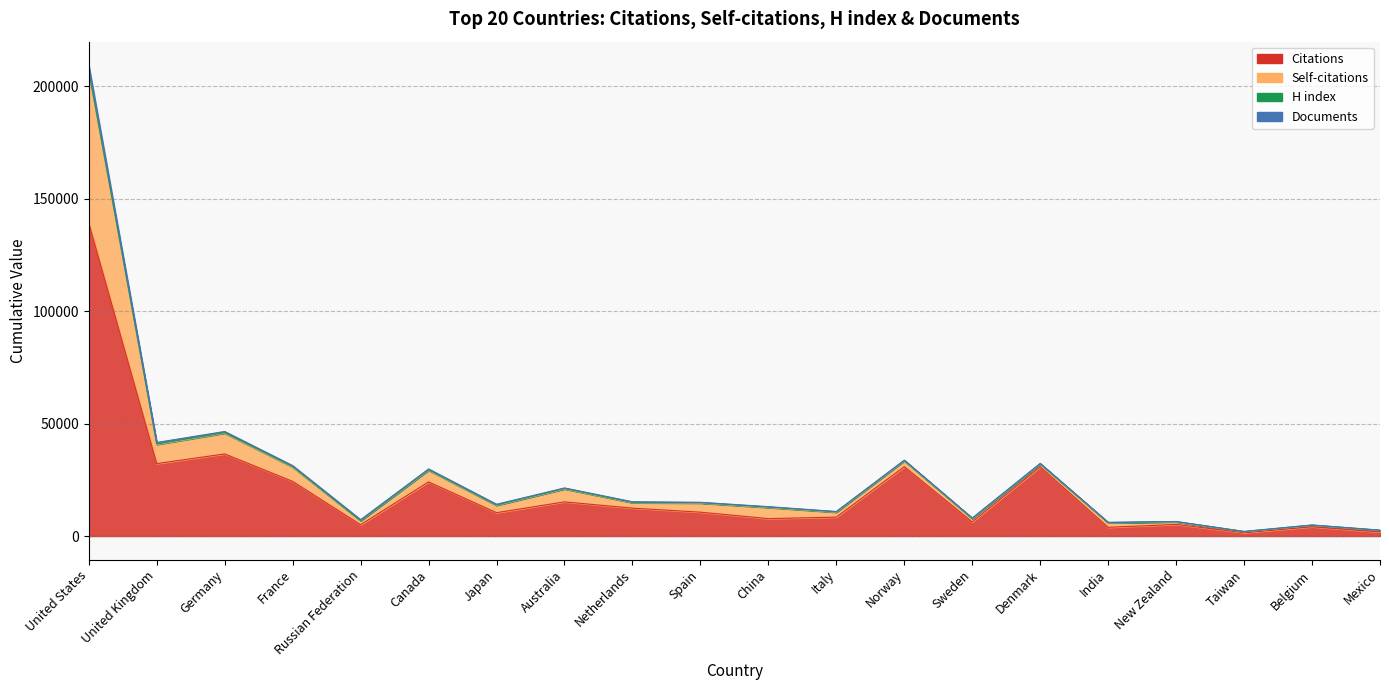

In Citations, how many points are lower than both neighbors (excluding endpoints)?

7